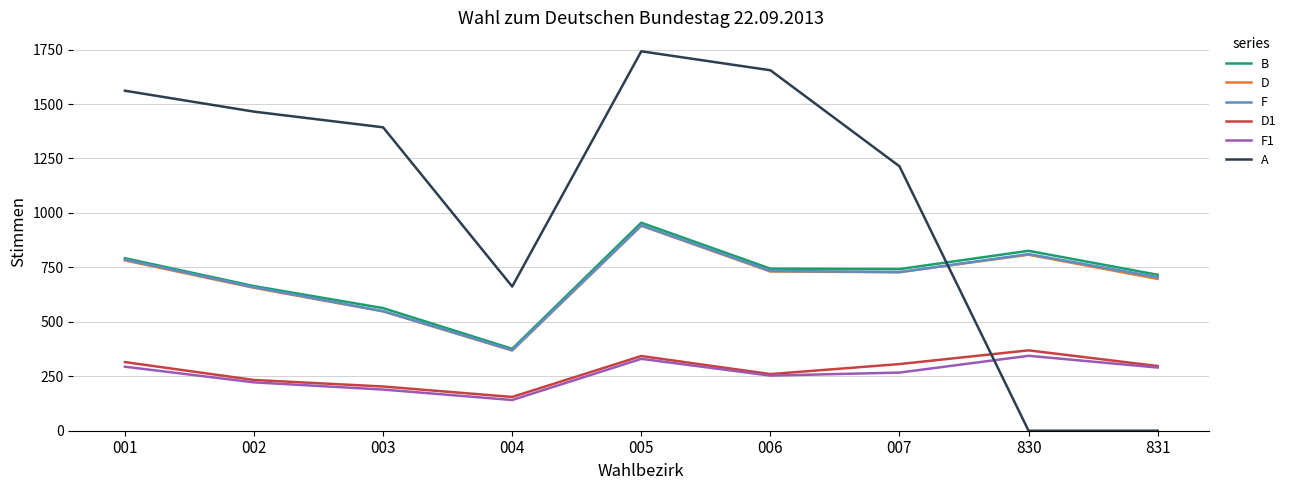

What is the total value across all series at 001?

4530